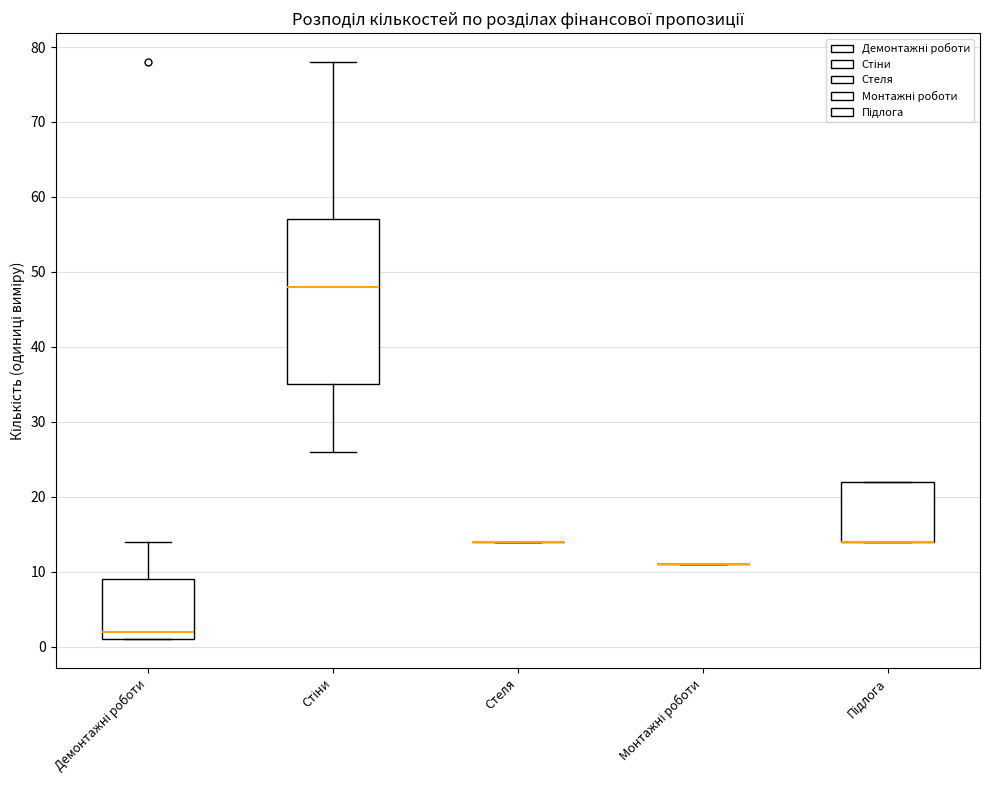

Which box is the tallest, from its lower edge to its upper edge?

Стіни